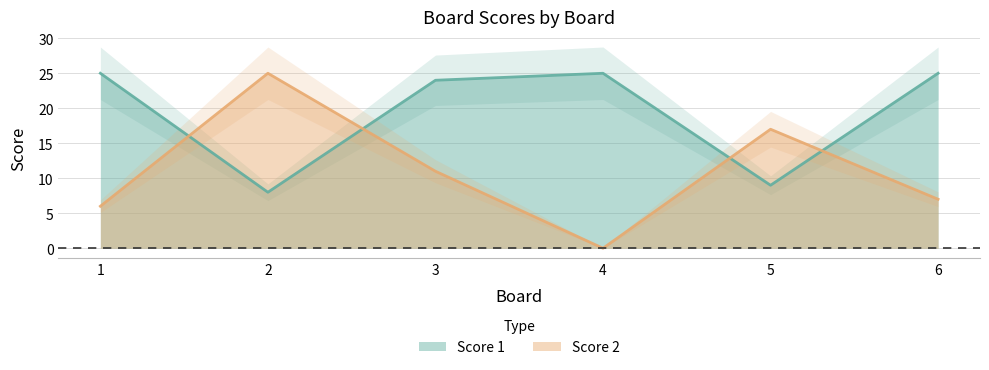

At which label is Score 2 closest to 12?

3